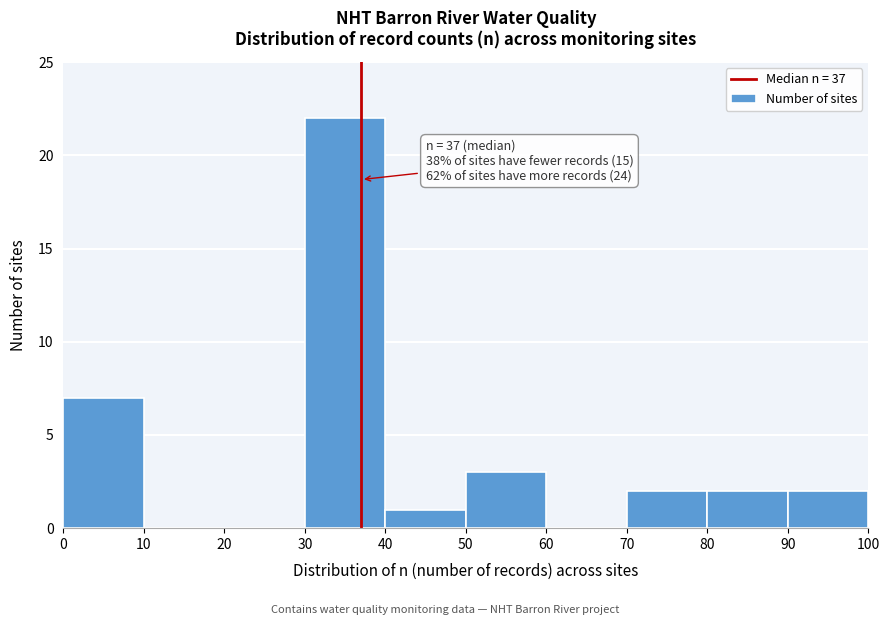

Over which range of the x-axis is the bar tallest?

30 to 40